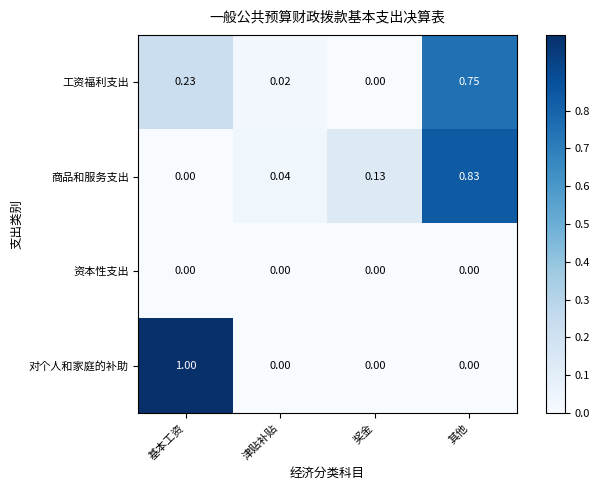

At which category is the sum across all series the highest?

其他